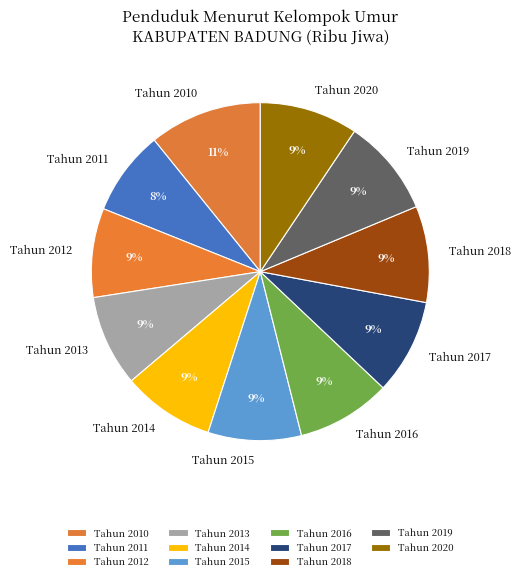

How many segments does this pie chart have?

11